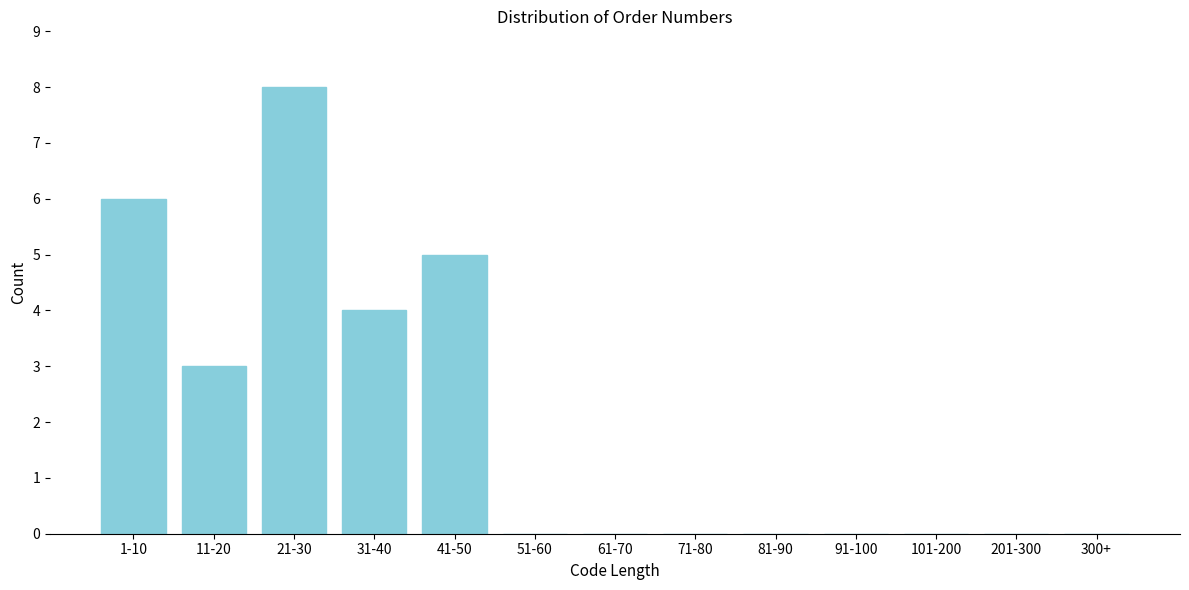

Reading left to right, transcribe all the data shown in this chart.

1-10=6	11-20=3	21-30=8	31-40=4	41-50=5	51-60=0	61-70=0	71-80=0	81-90=0	91-100=0	101-200=0	201-300=0	300+=0